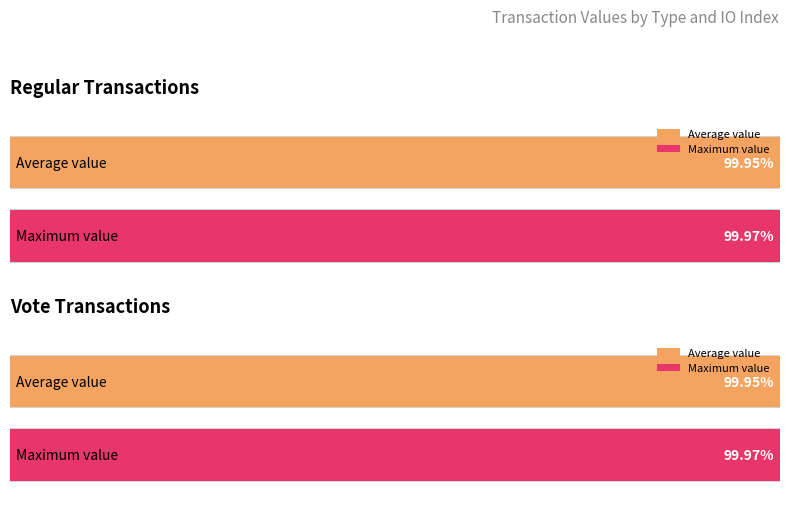

The value at 3 is 371.5. True or false?

False